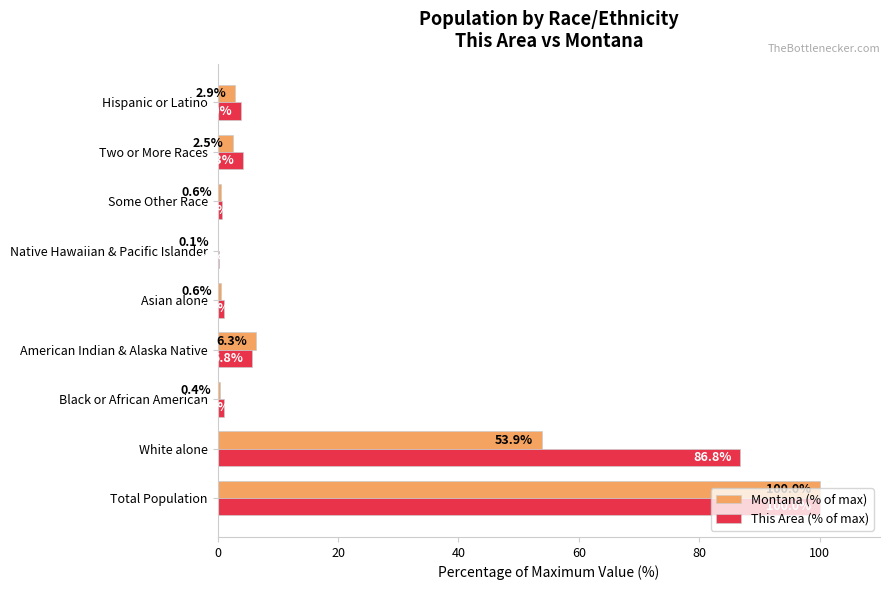

At which category is the sum across all series the highest?

Total Population